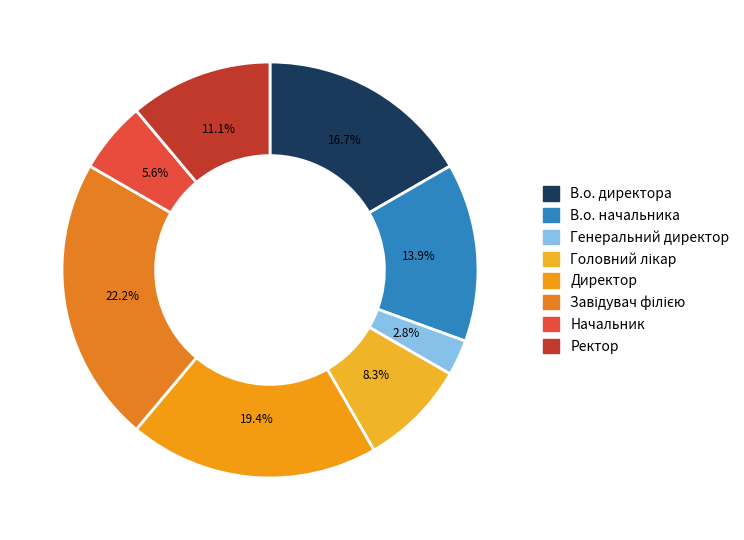

What percentage is NOT represented by В.о. начальника?

86.1%